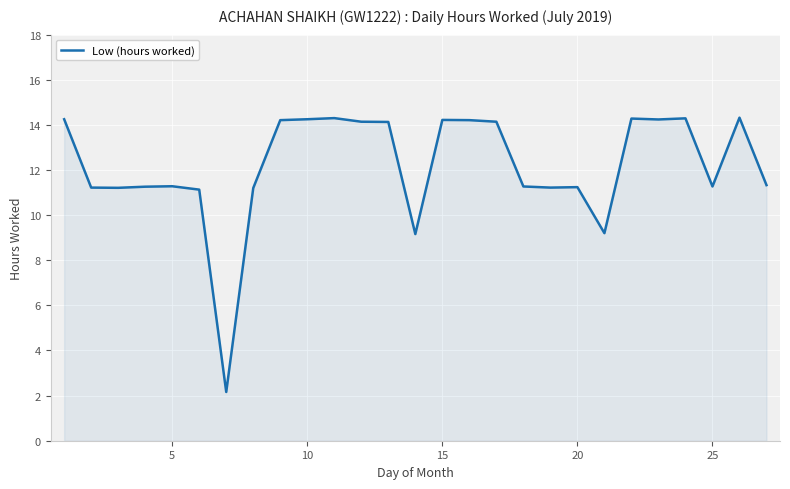

What is the smallest value displayed?

2.2